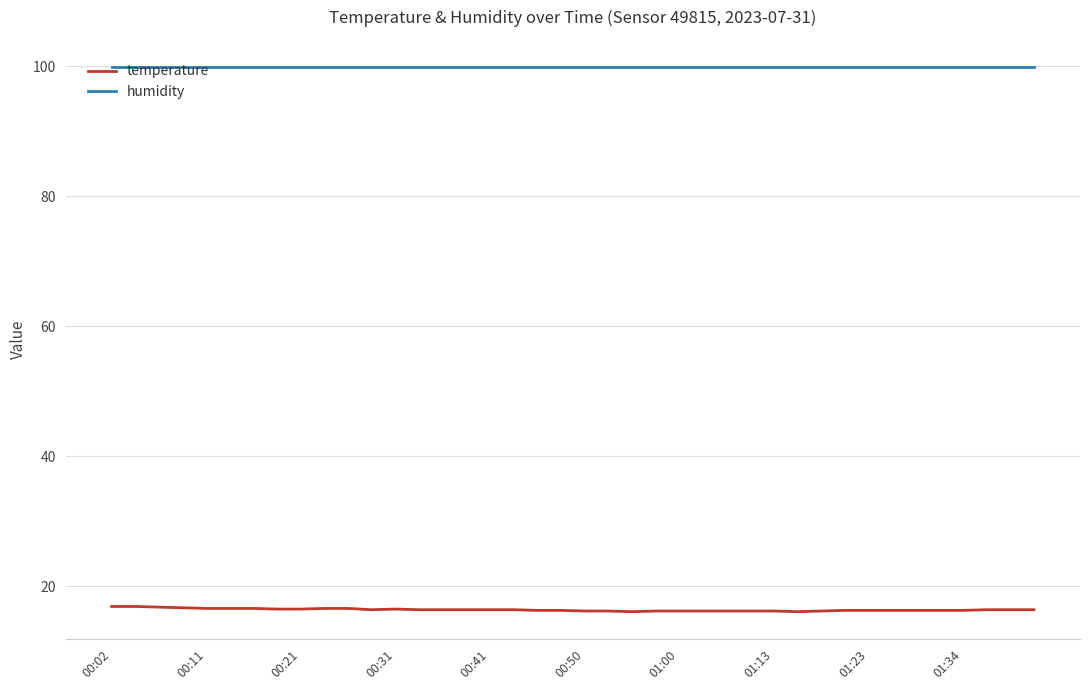

List the series in order of their overall mean, highest first.

humidity, temperature